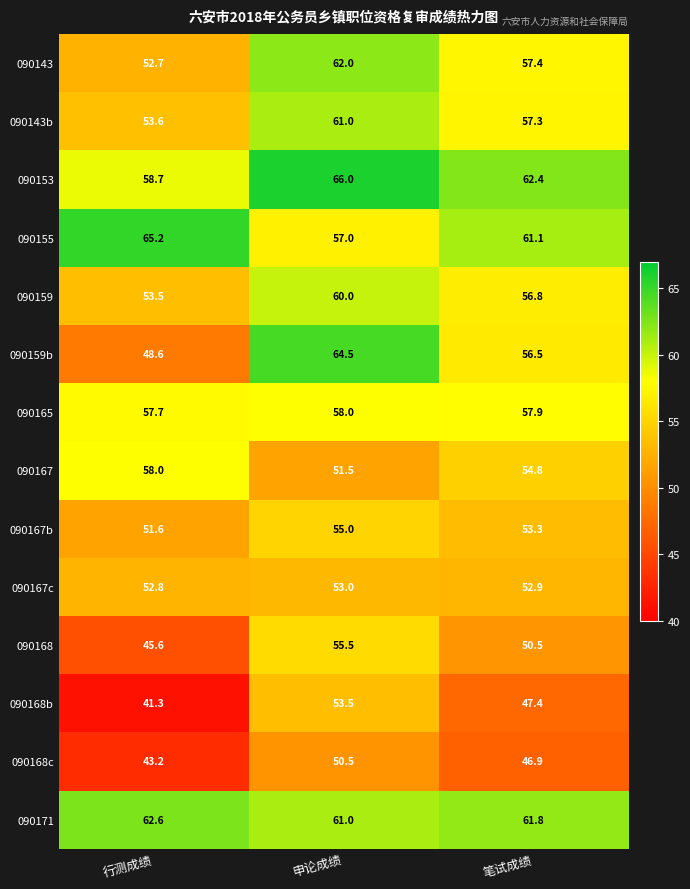

What is the difference between the 090159b values at 笔试成绩 and 申论成绩?

8.0